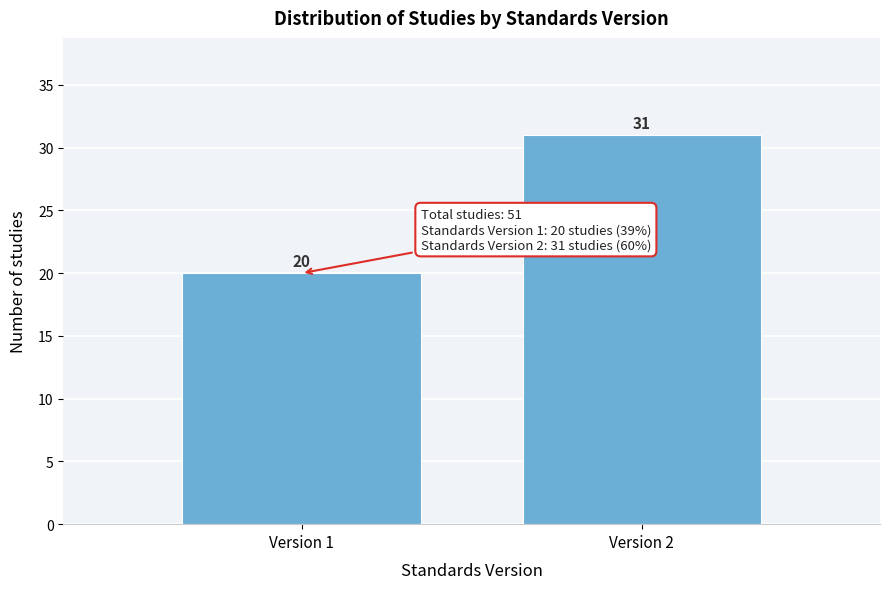

Reading left to right, list all the values displayed in this chart.

20	31